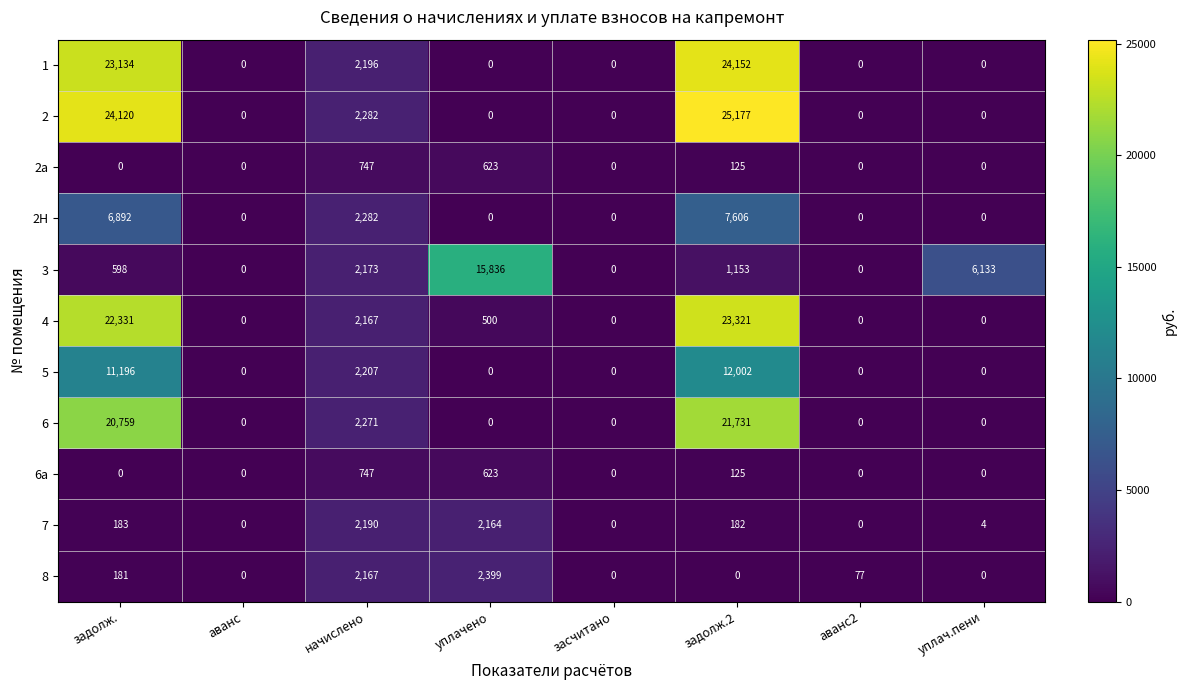

The value of 4 at аванс2 is 0. True or false?

True